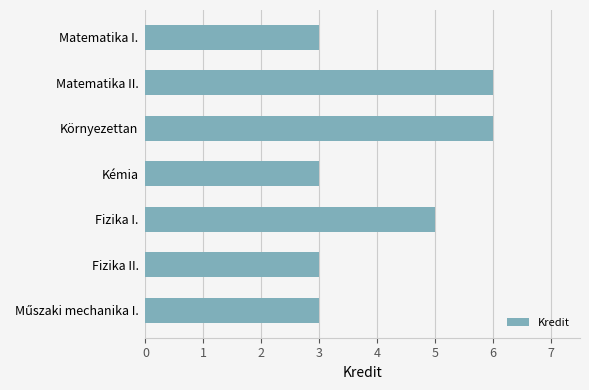

Which has a higher value, Fizika I. or Matematika II.?

Matematika II.